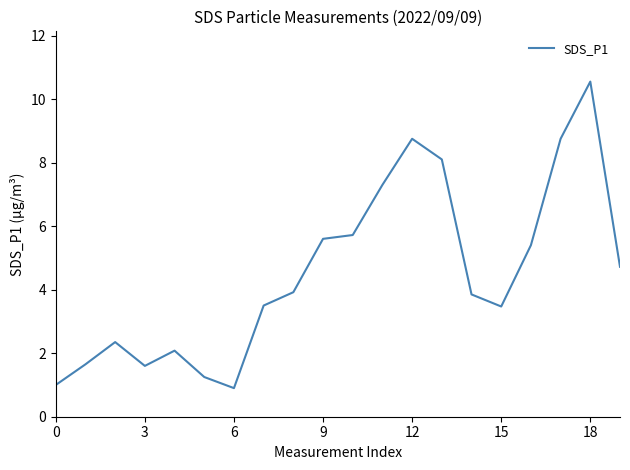

What is the maximum value shown in the chart?

10.6